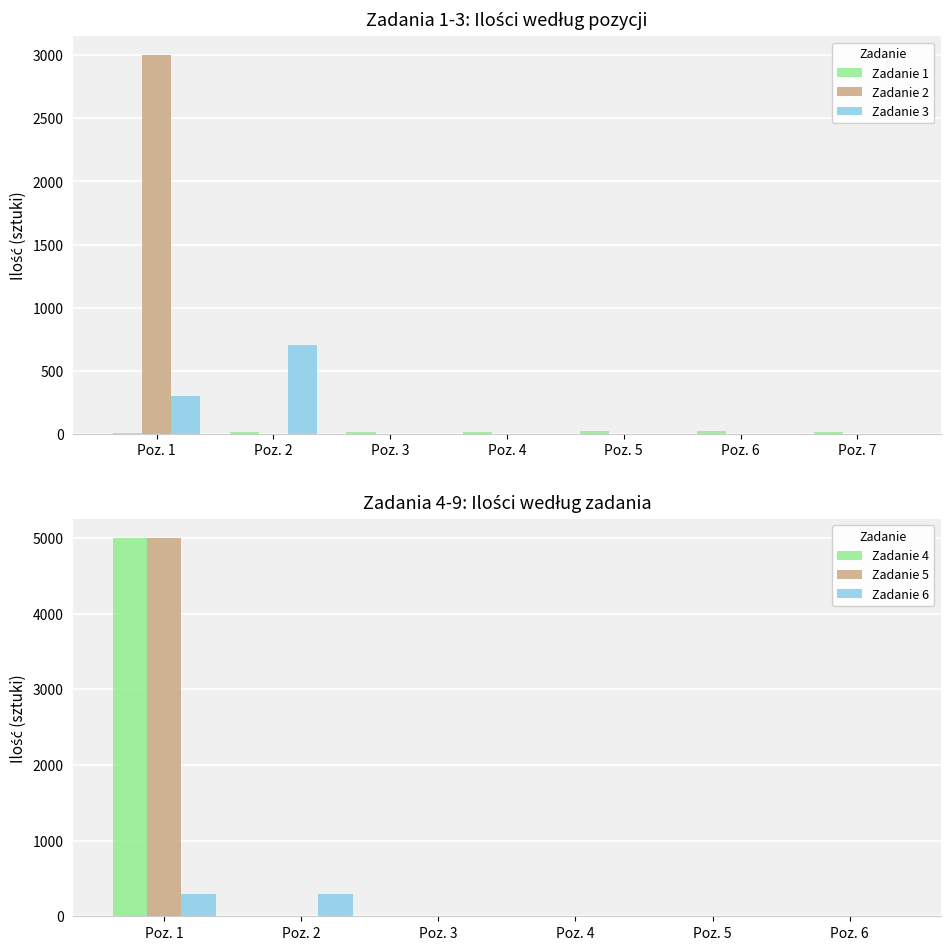

How many groups of bars are there?

7